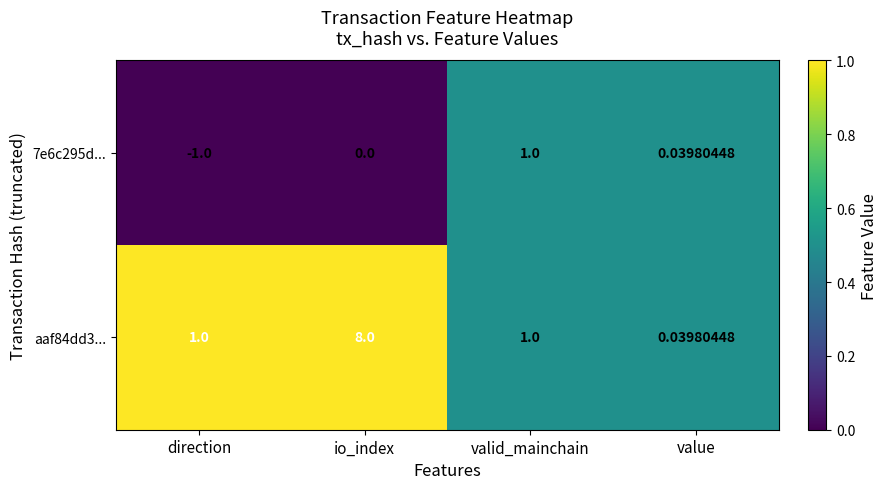

At which category is the sum across all series the highest?

io_index